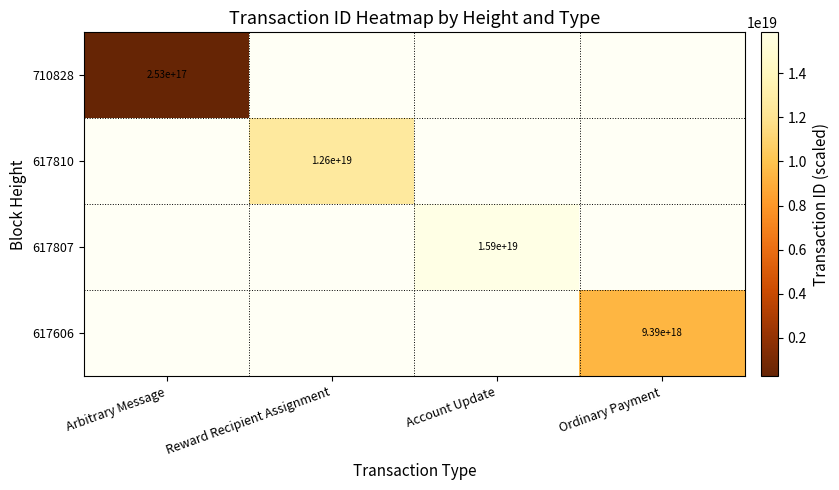

The value of 617807 at Account Update is 15900000000000000000. True or false?

True